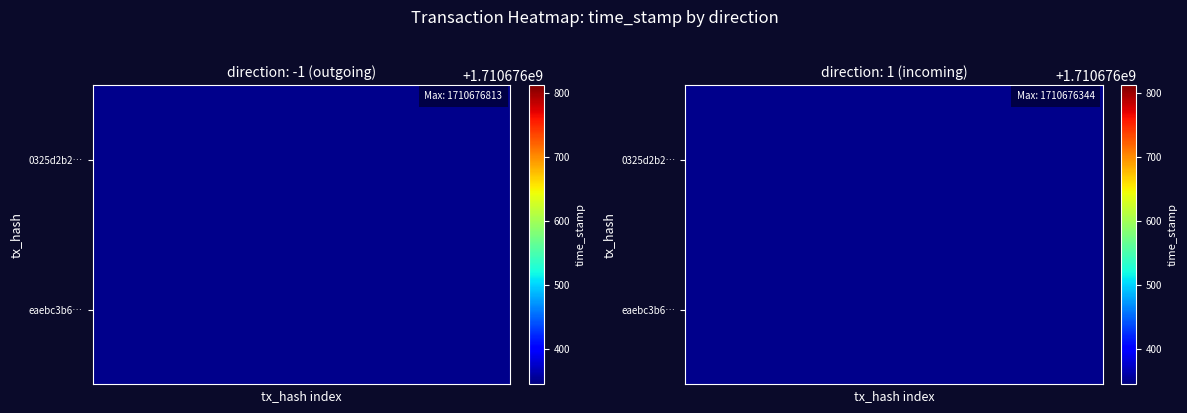

How many series are shown in this chart?

2